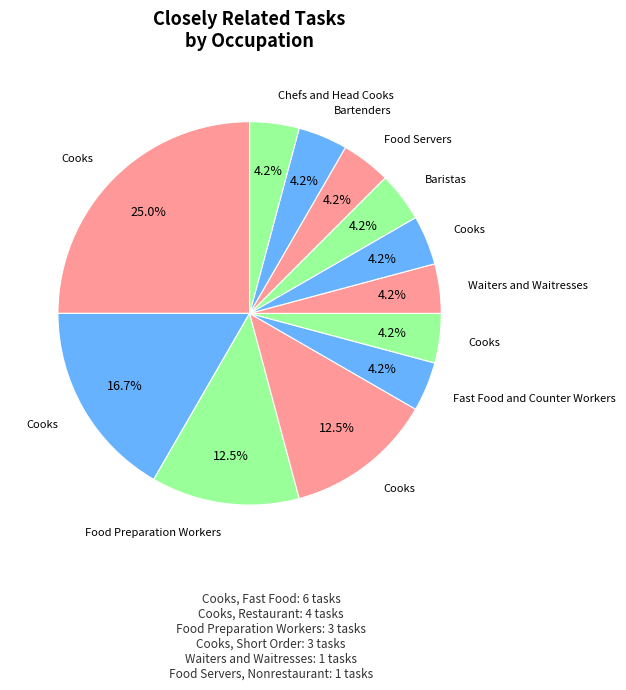

How many slices are in this pie chart?

12